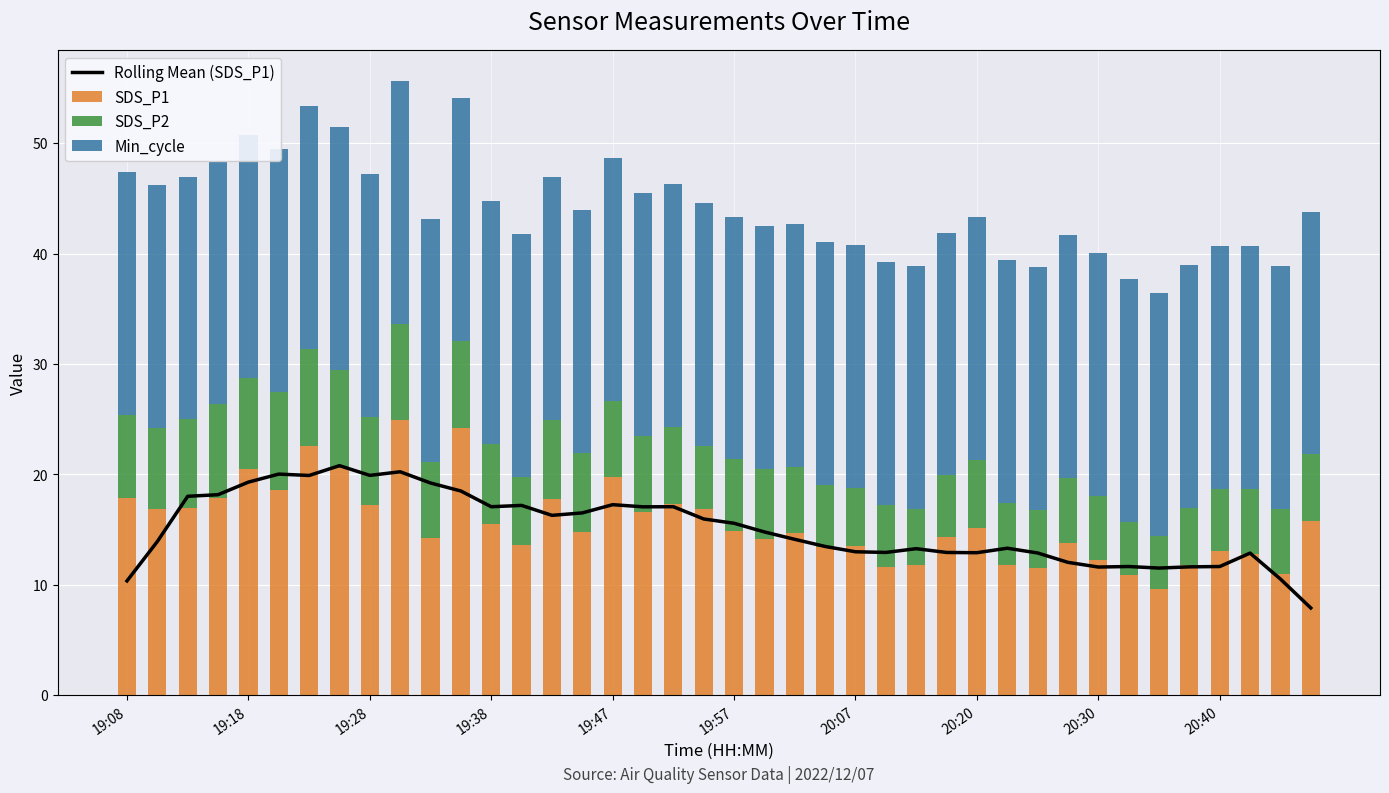

What is the minimum value shown in the chart?

4.8